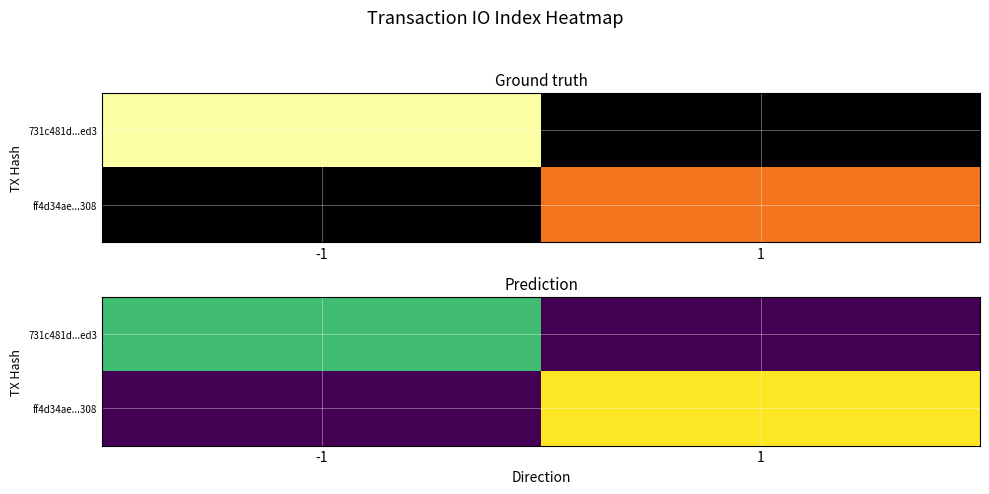

Which series has the largest total across all categories?

ff4d34ae...308